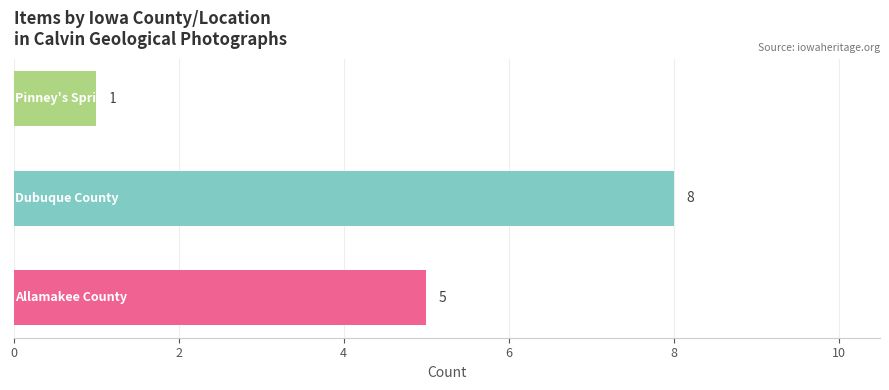

What is the difference between the second highest and minimum values?

4